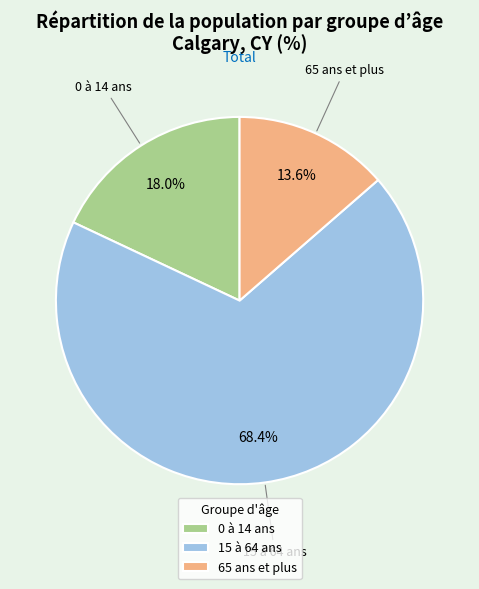

What is the ratio of the value at 65 ans et plus to the value at 15 à 64 ans?

0.2